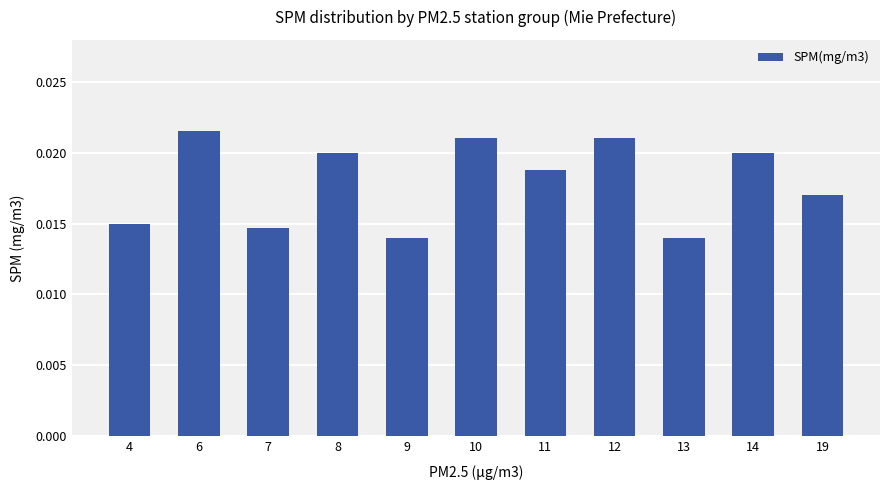

Between 19 and 12, which is larger?

12